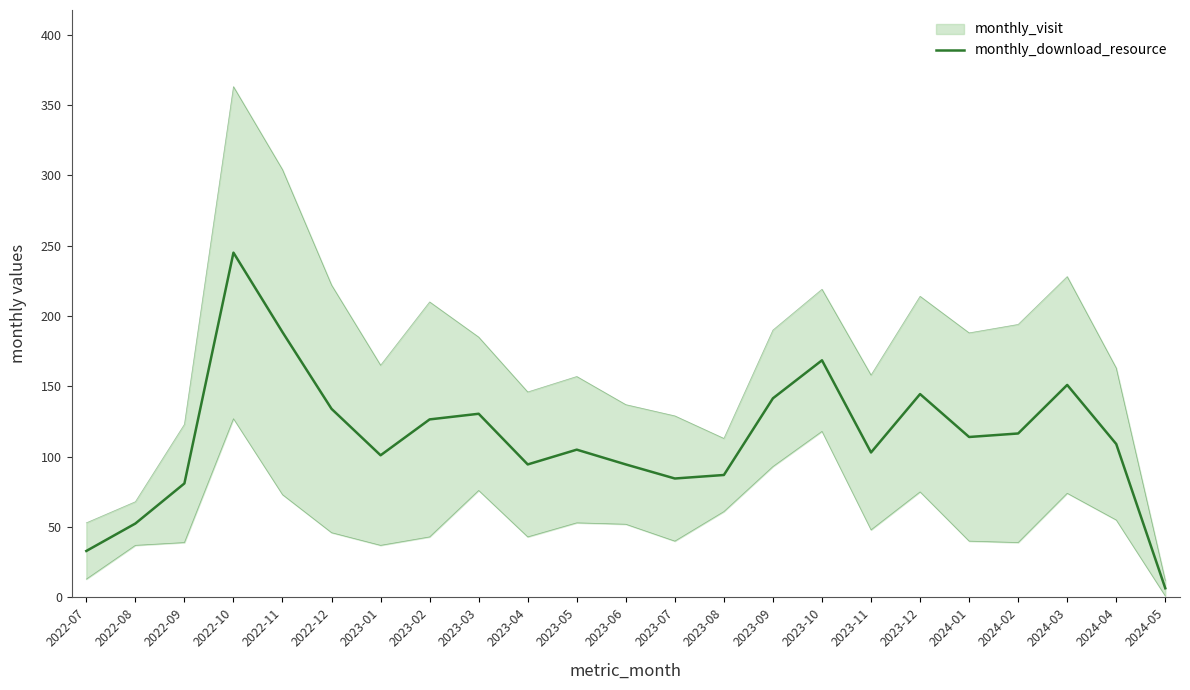

Between 2024-01 and 2023-12, which is larger?

2023-12